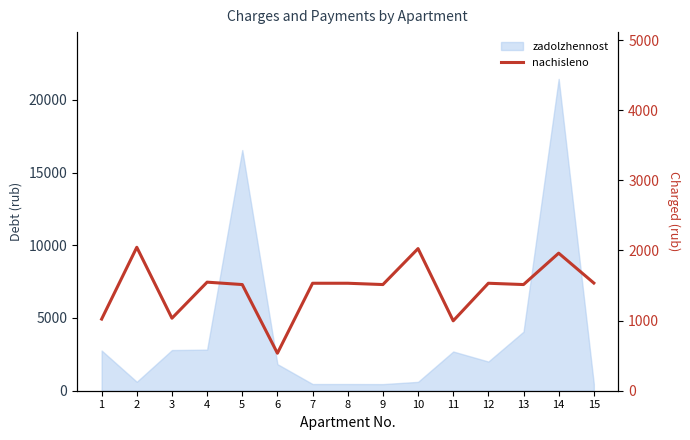

How many values exceed 1532?

8